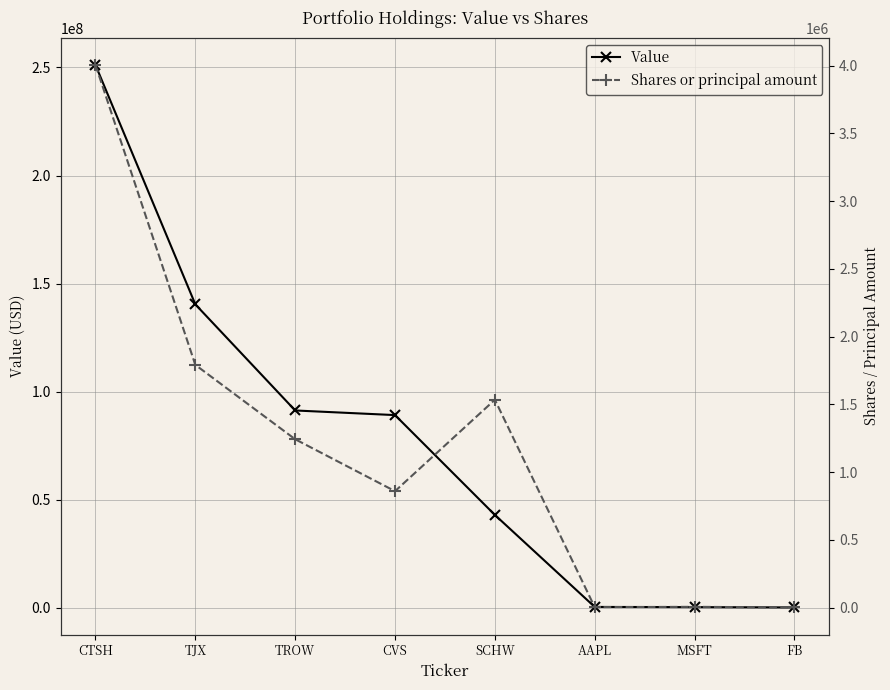

Is the value of Value at AAPL greater than the value of Shares or principal amount at CTSH?

No